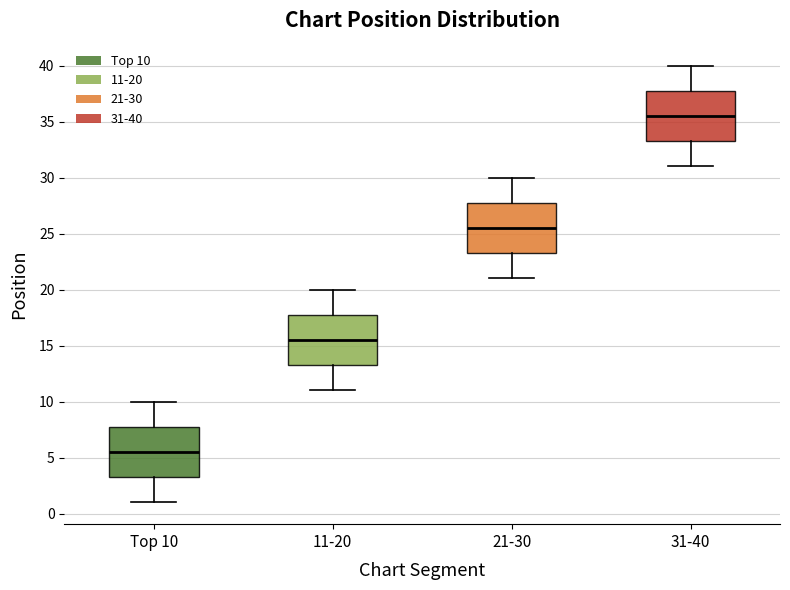

Where is the upper edge of the box for 31-40 on the y-axis? The values are not printed on the chart, so give them approximately, as read against the axis.

38.0